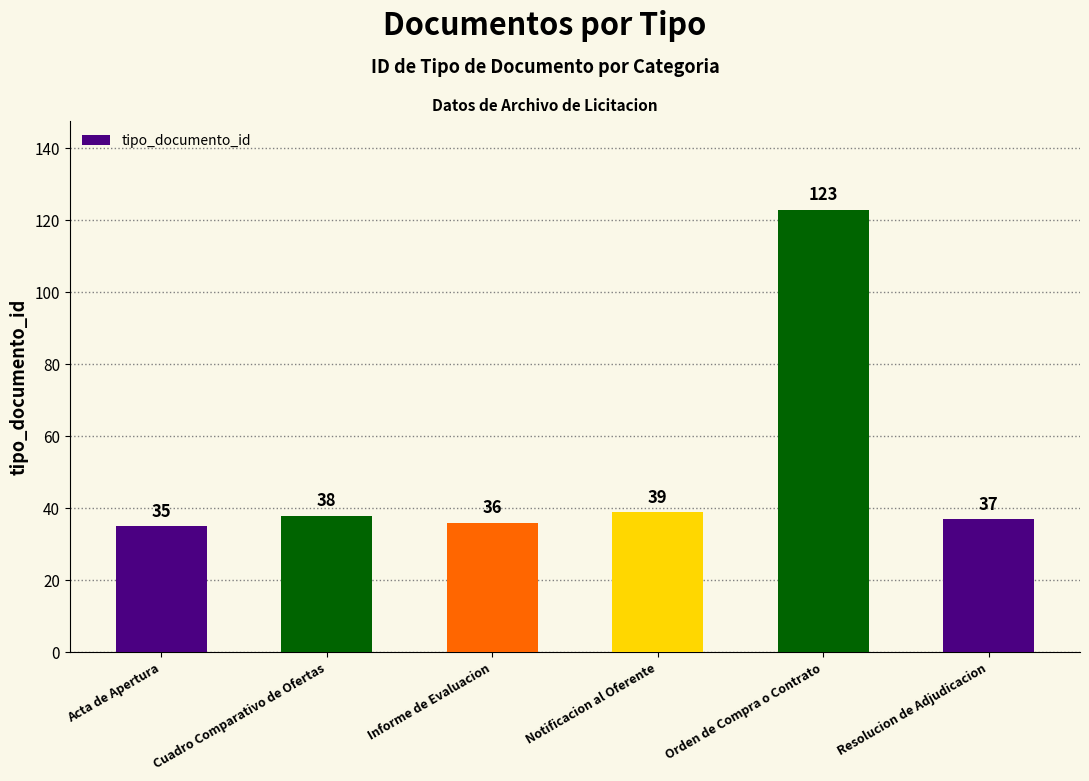

How many bars are there in total?

6